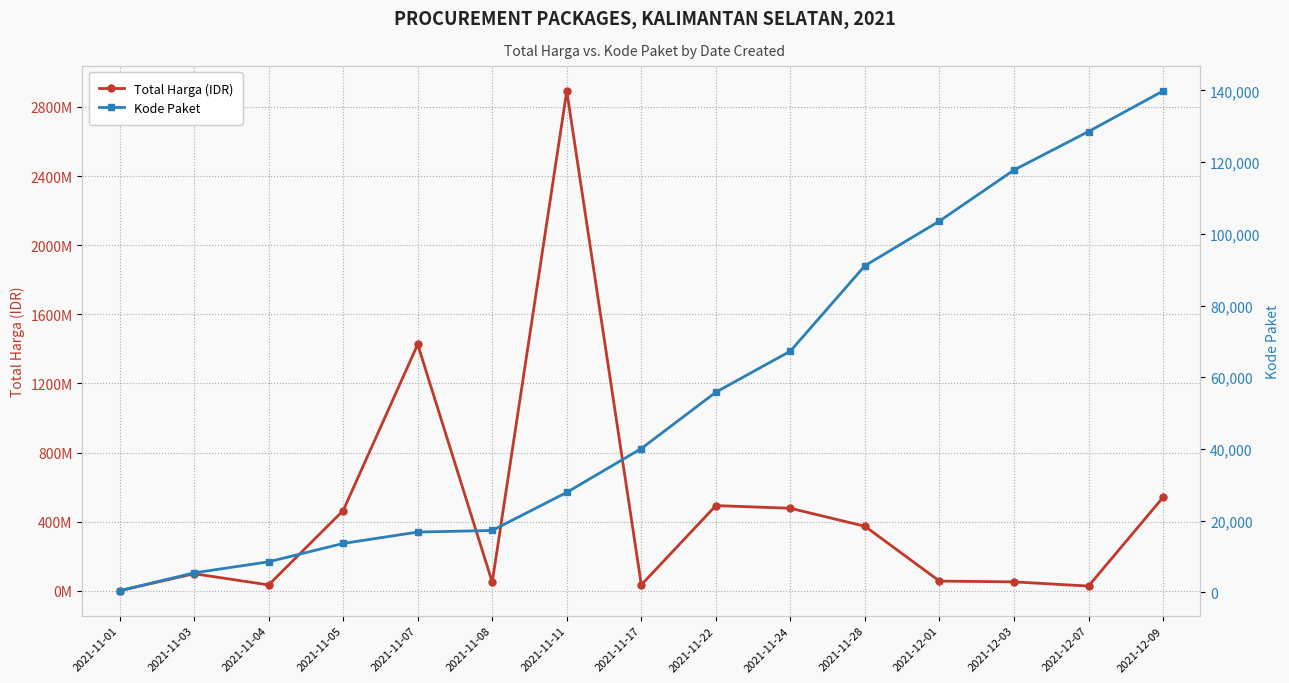

True or false: Total Harga (IDR) and Kode Paket cross at least once.

False